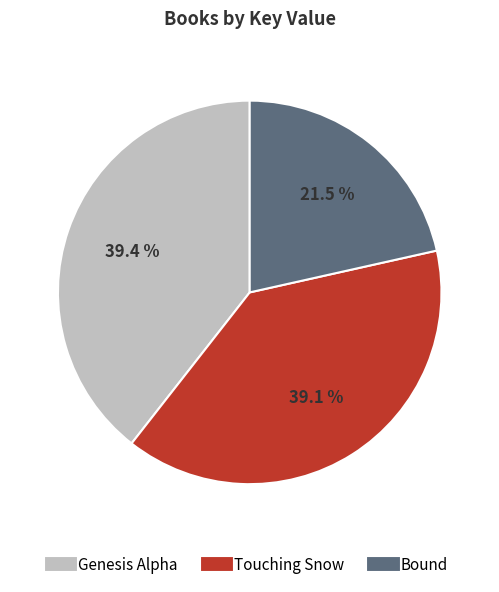

To the nearest percent, what is the difference between the largest and smallest slice percentages?

18%